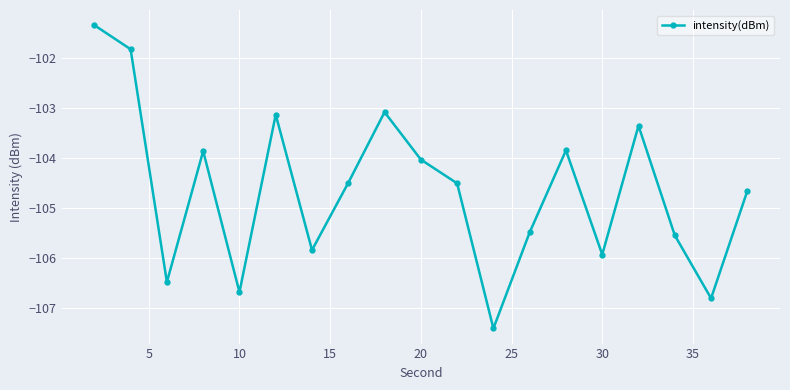

What is the greatest value displayed?

-101.3